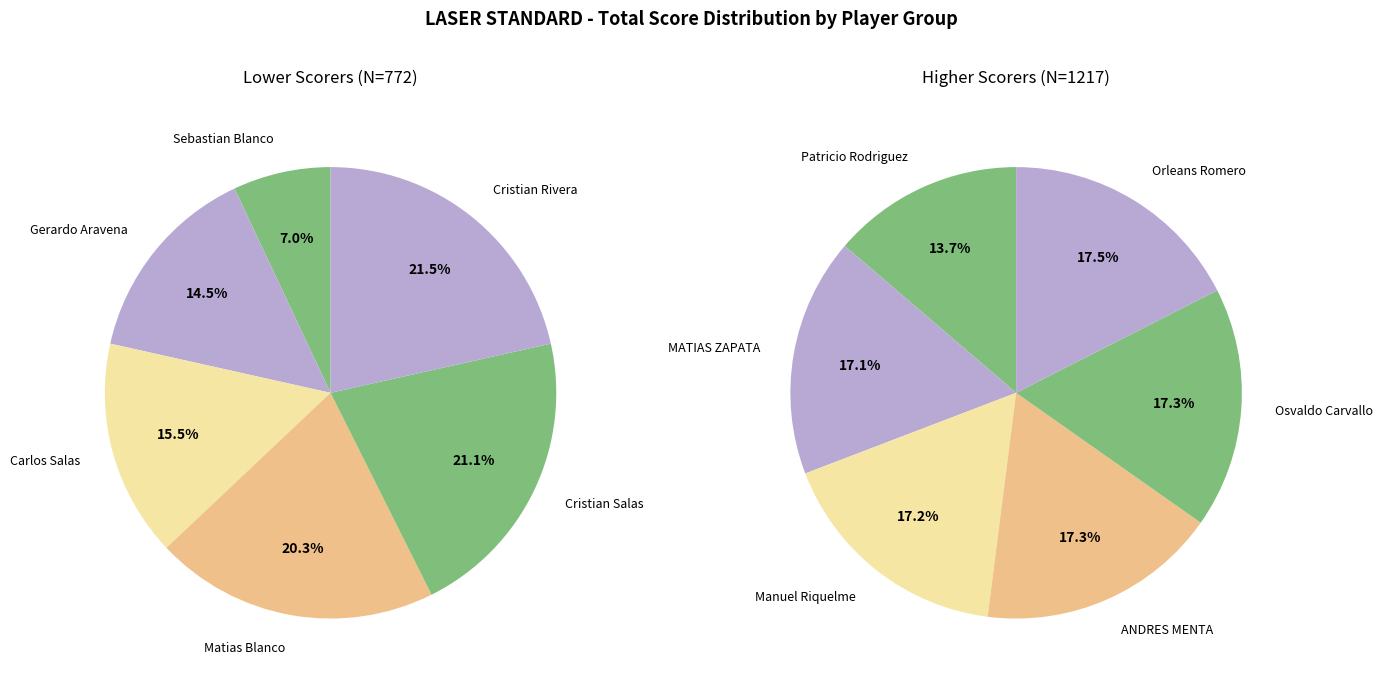

Is it true that Gerardo Aravena is 11% of the pie?

False